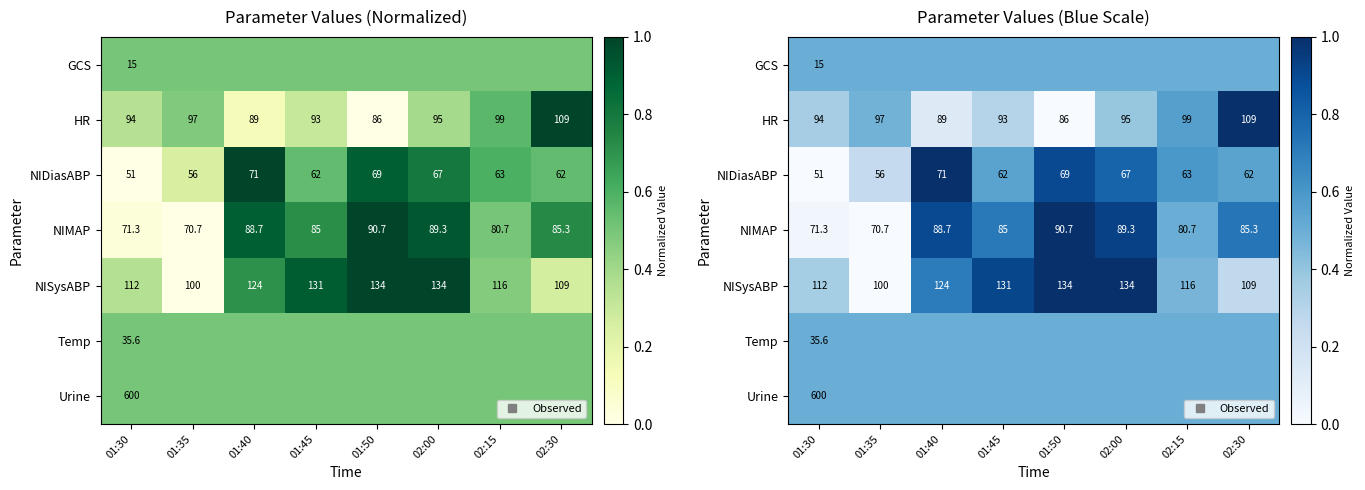

Where is NIDiasABP nearest to the value 0?

01:30